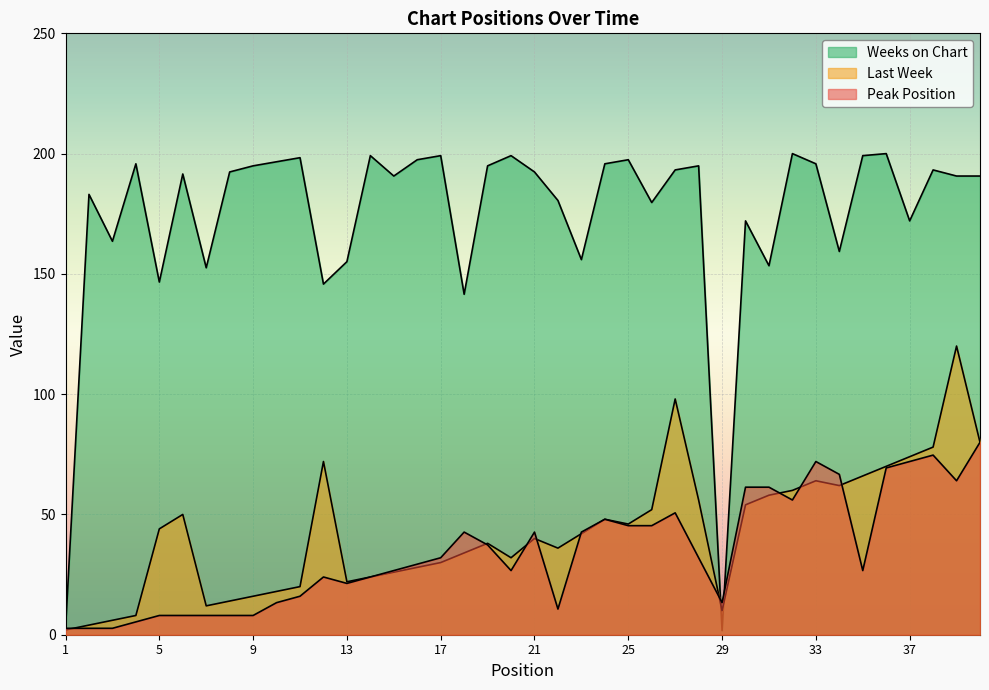

True or false: Weeks on Chart and Peak Position cross at least once.

True